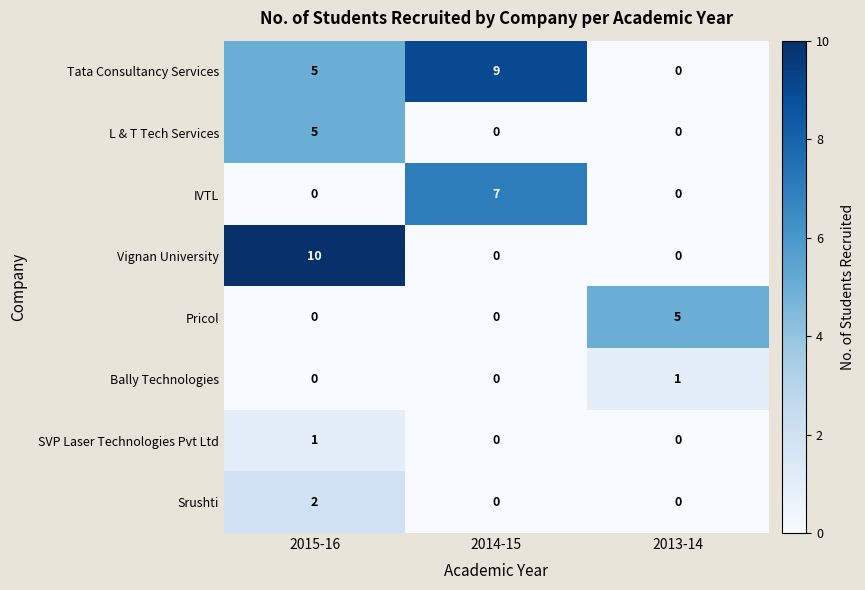

Reading left to right, list all the values displayed in this chart.

Tata Consultancy Services: 5	9	0
L & T Tech Services: 5	0	0
IVTL: 0	7	0
Vignan University: 10	0	0
Pricol: 0	0	5
Bally Technologies: 0	0	1
SVP Laser Technologies Pvt Ltd: 1	0	0
Srushti: 2	0	0